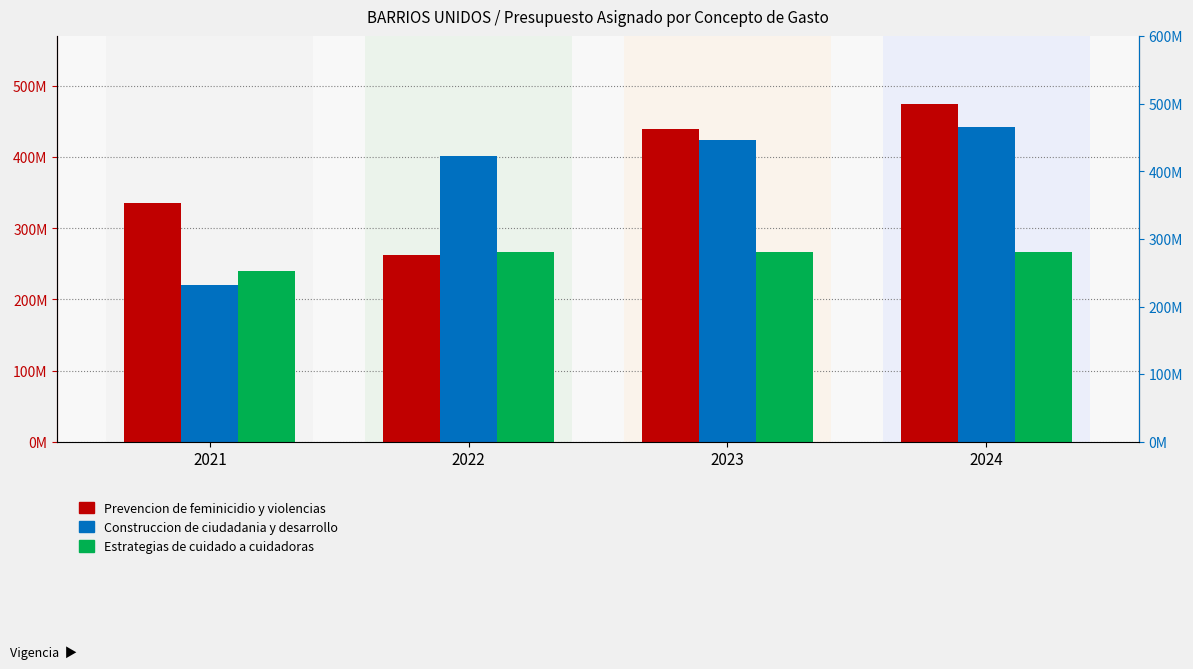

Reading right to left, what are all the values shown in this chart?

Prevencion de feminicidio y violencias: 2024=475000000	2023=440000000	2022=263000000	2021=335000000
Construccion de ciudadania y desarrollo: 2024=442000000	2023=424000000	2022=401000000	2021=220000000
Estrategias de cuidado a cuidadoras: 2024=267000000	2023=267000000	2022=267000000	2021=240000000